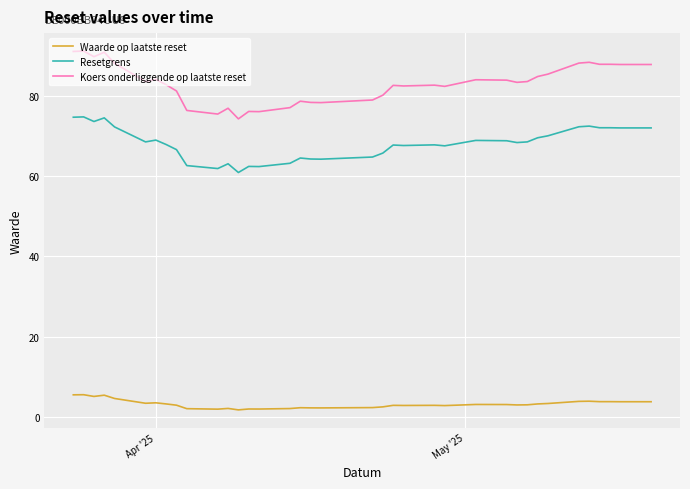

What is the maximum value shown in the chart?

91.2